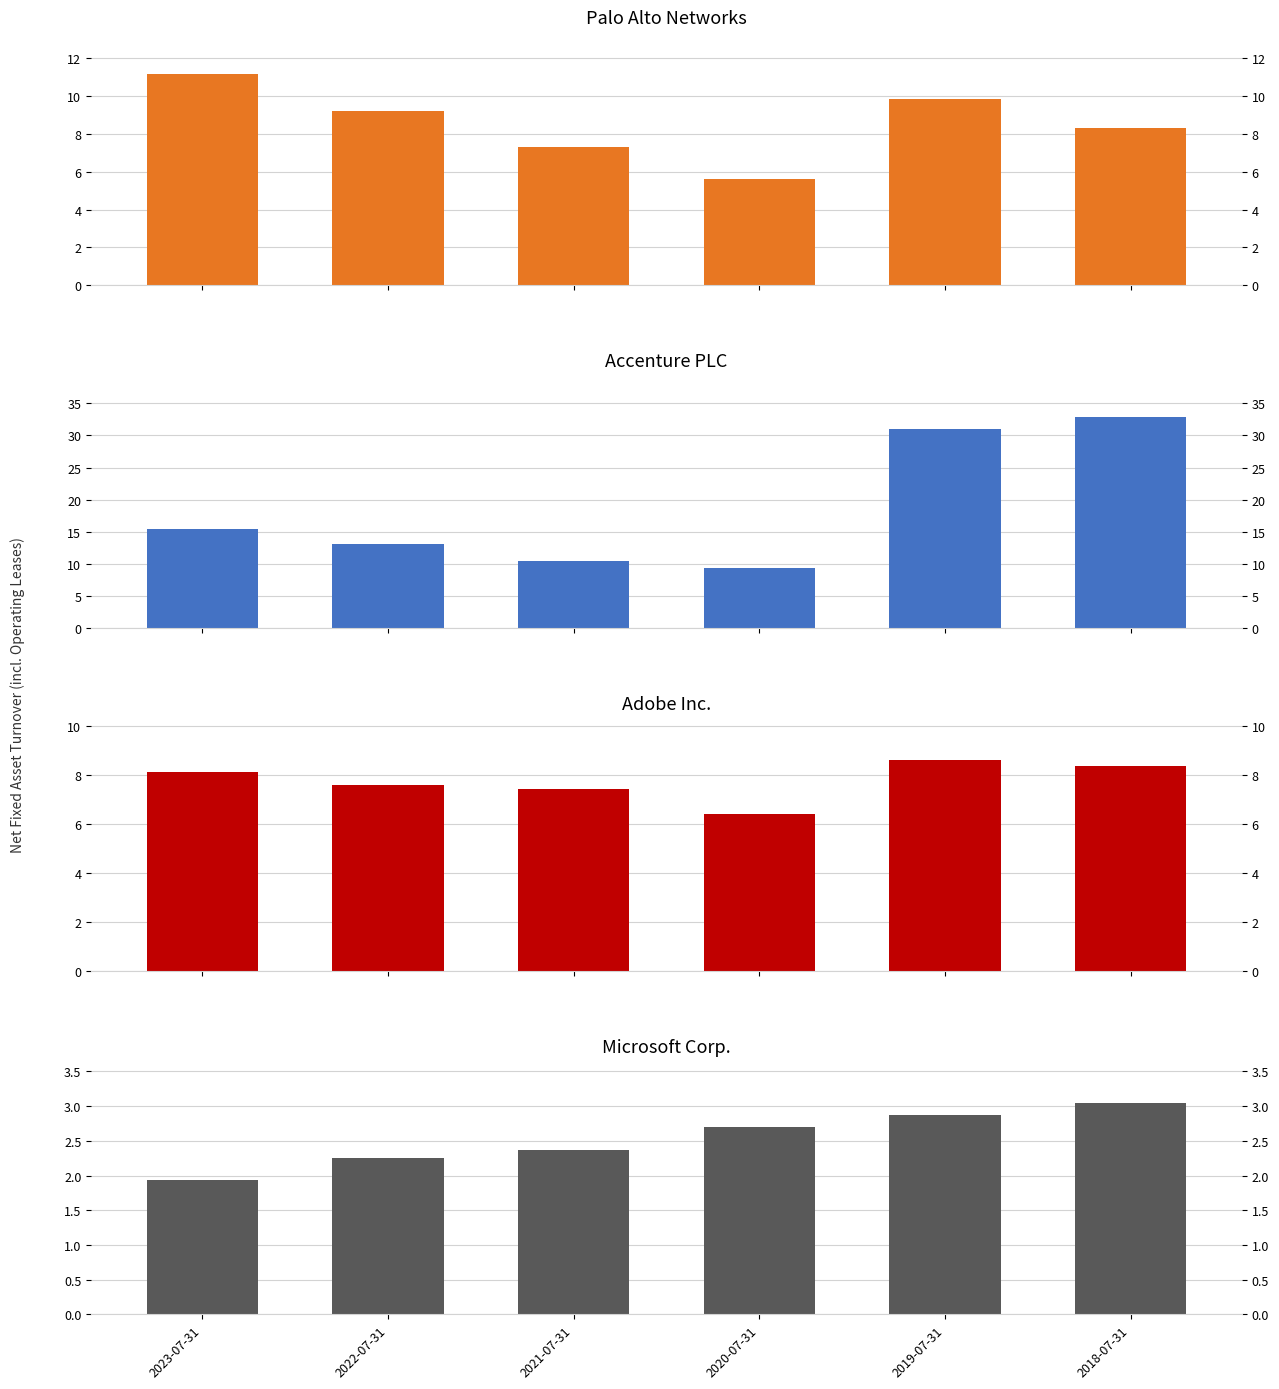

How many data points does each series have?

6